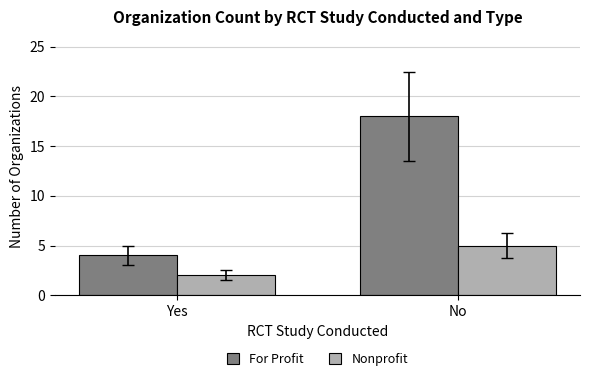

What is the maximum value shown in the chart?

18